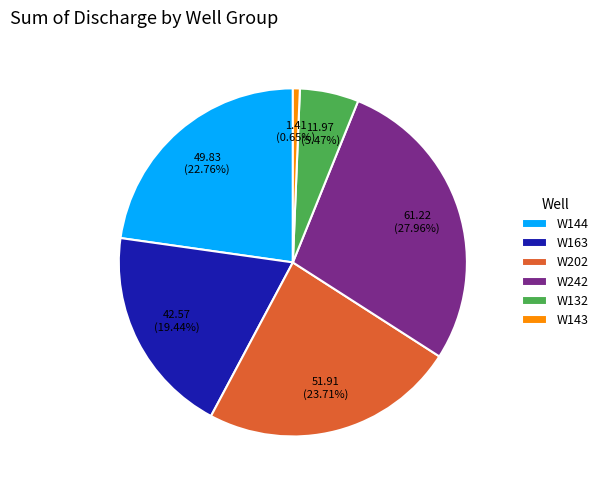

What is the largest slice in the pie chart?

W242